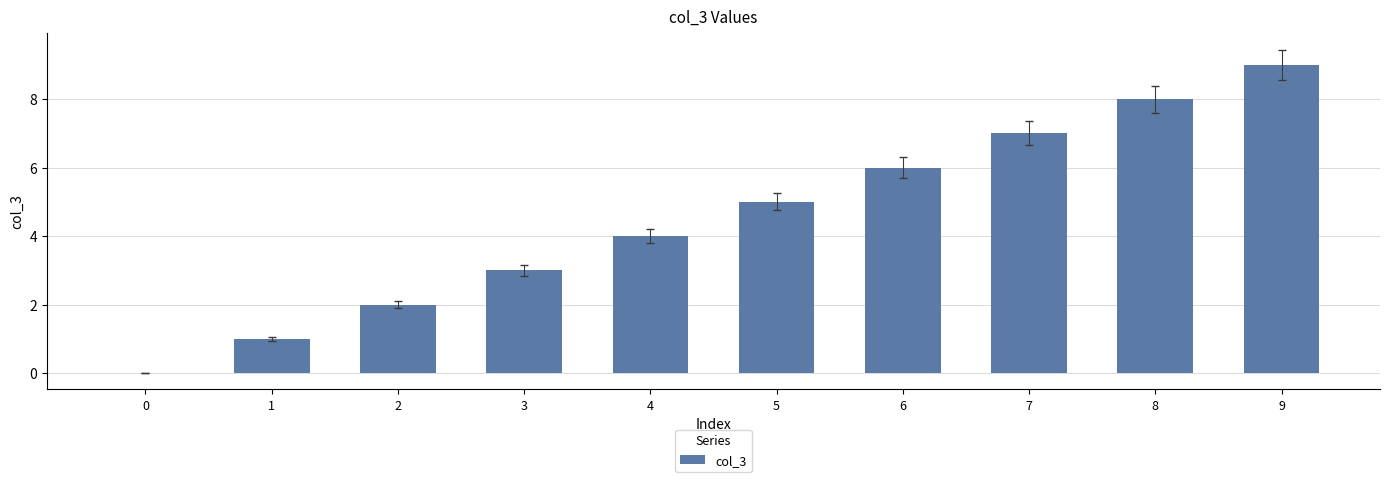

Is it true that the value at 5 is 5?

True